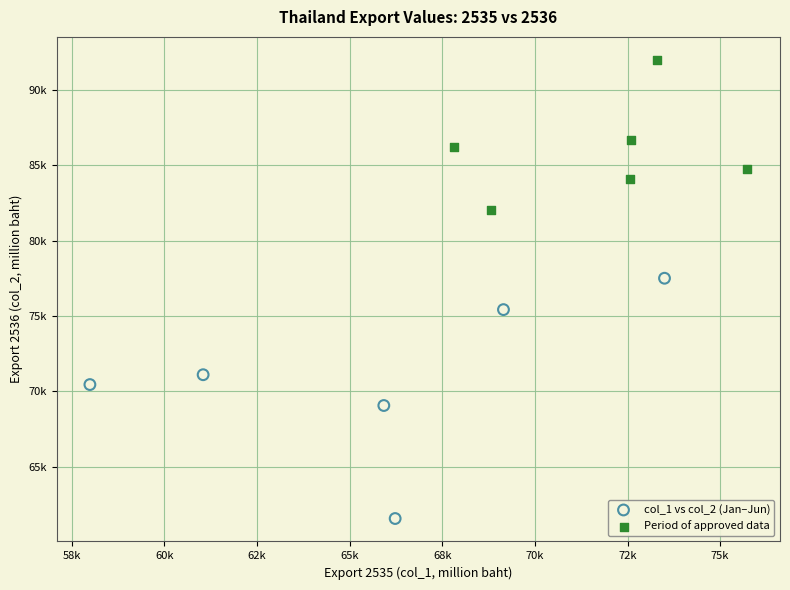

What are all the series names shown in the legend?

col_1 vs col_2 (Jan–Jun), Period of approved data